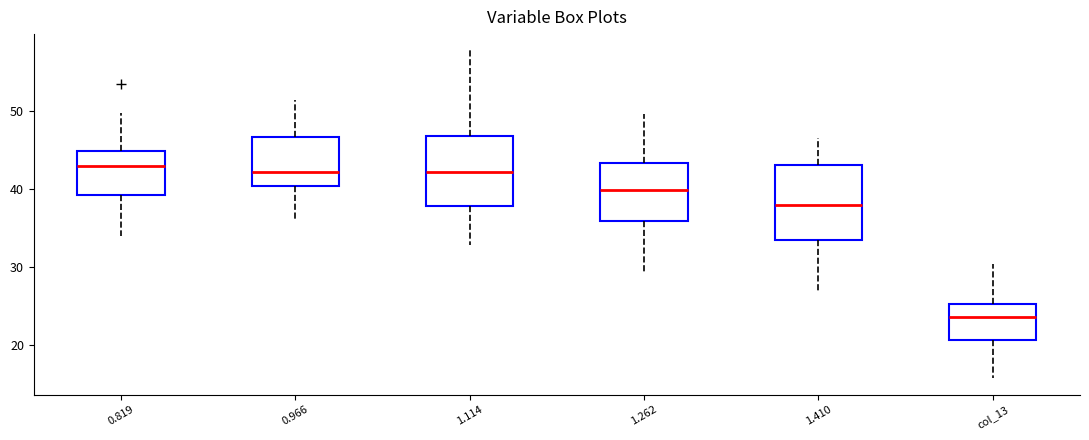

Reading left to right, transcribe this box plot: for each box, give where its median line is, the range the box spans, and where its two whiskers end, as read against the y-axis. The values are not printed on the chart, so give them approximately, as read against the axis.

0.819: median 43, box 39 to 45, whiskers 34 to 50
0.966: median 42, box 40 to 47, whiskers 36 to 52
1.114: median 42, box 38 to 47, whiskers 33 to 58
1.262: median 40, box 36 to 43, whiskers 29 to 50
1.410: median 38, box 33 to 43, whiskers 27 to 47
col_13: median 24, box 21 to 25, whiskers 16 to 30